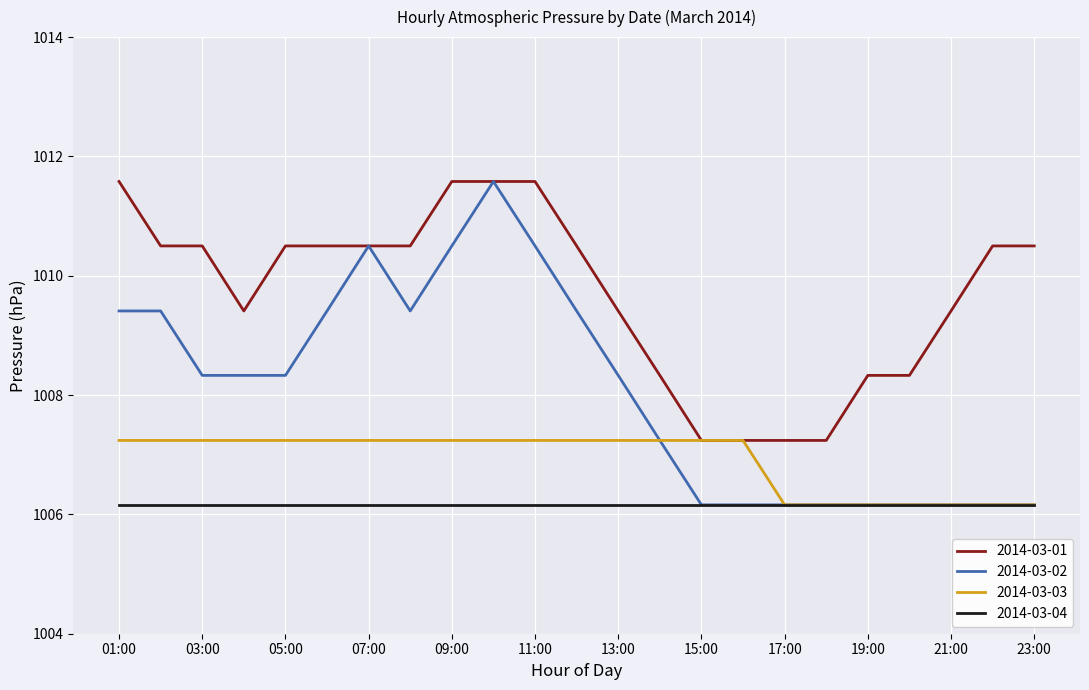

Which series has the widest spread of values?

2014-03-02